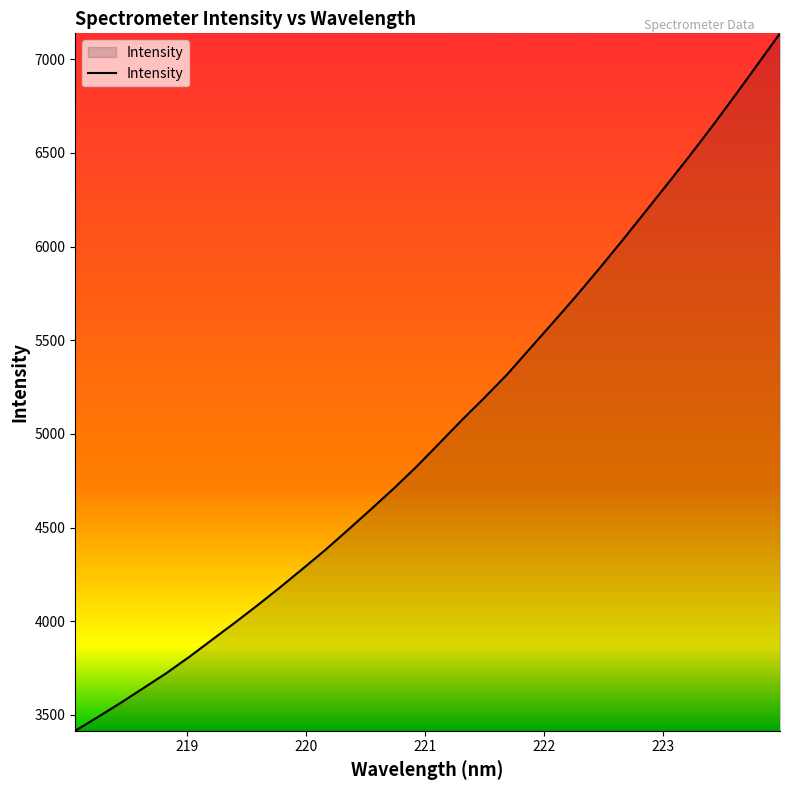

What is the difference between the maximum and minimum values?

3723.1